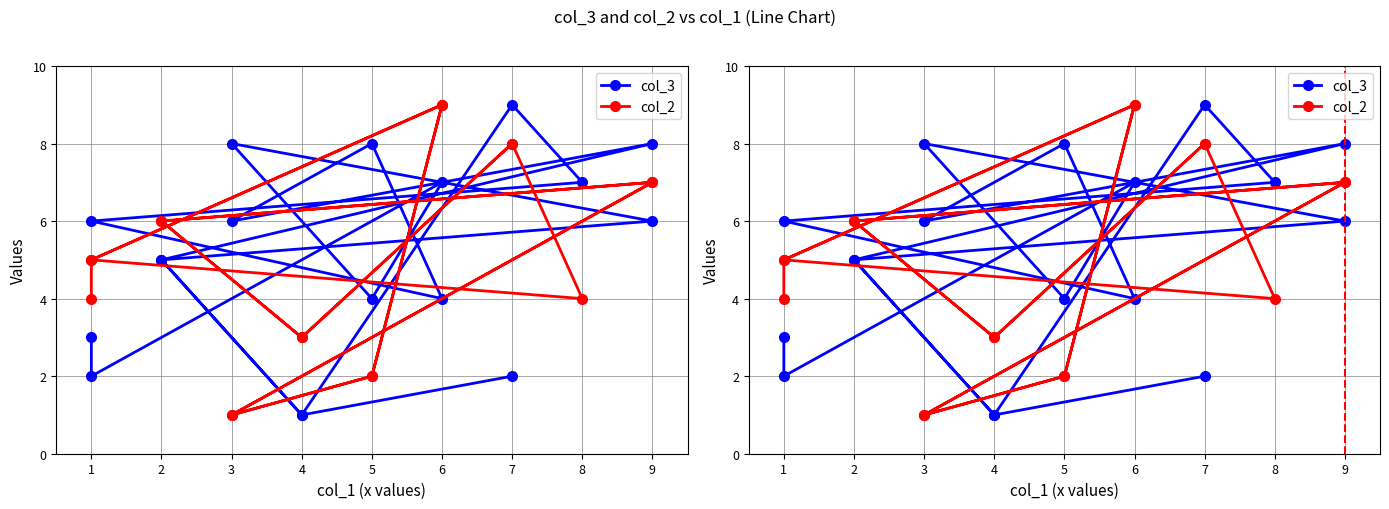

Reading left to right, transcribe all the data shown in this chart.

col_3: 3	2	7	4	8	6	5	1	9	7	6	4	8	6	8	5	1	2
col_2: 4	5	9	2	1	7	6	3	8	4	5	9	2	1	7	6	3	8